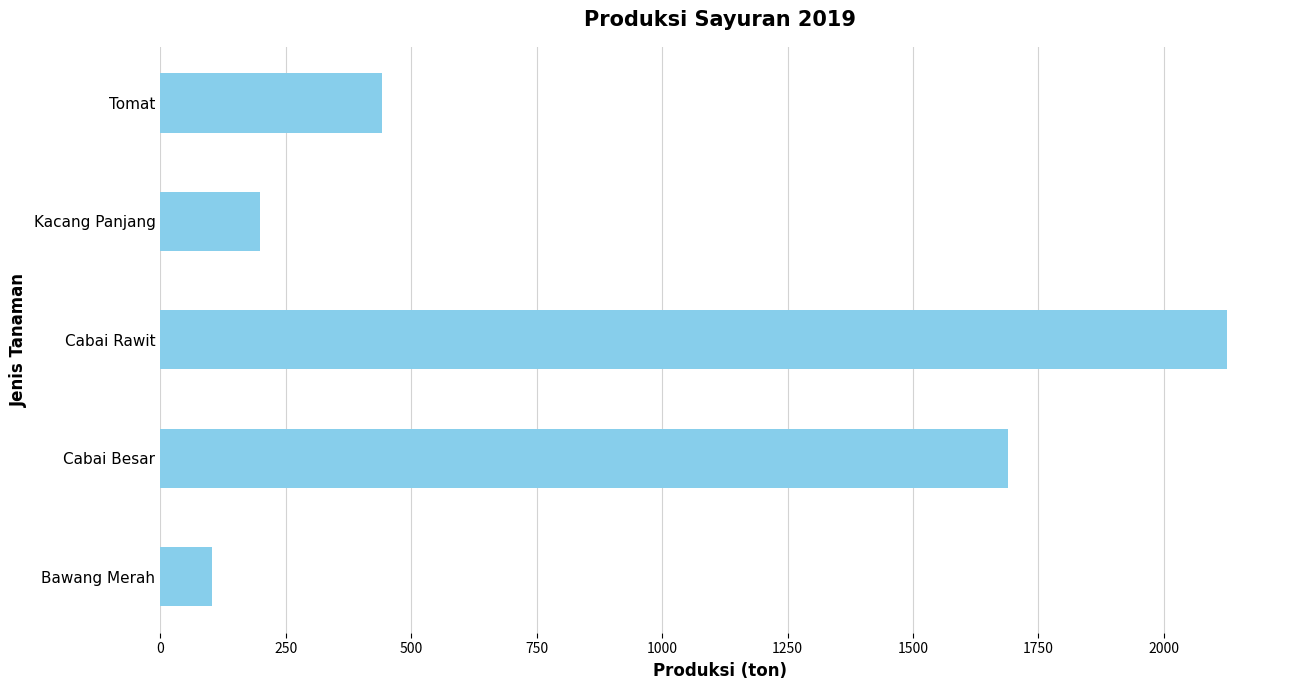

Rank the categories by value from highest to lowest.

Cabai Rawit, Cabai Besar, Tomat, Kacang Panjang, Bawang Merah